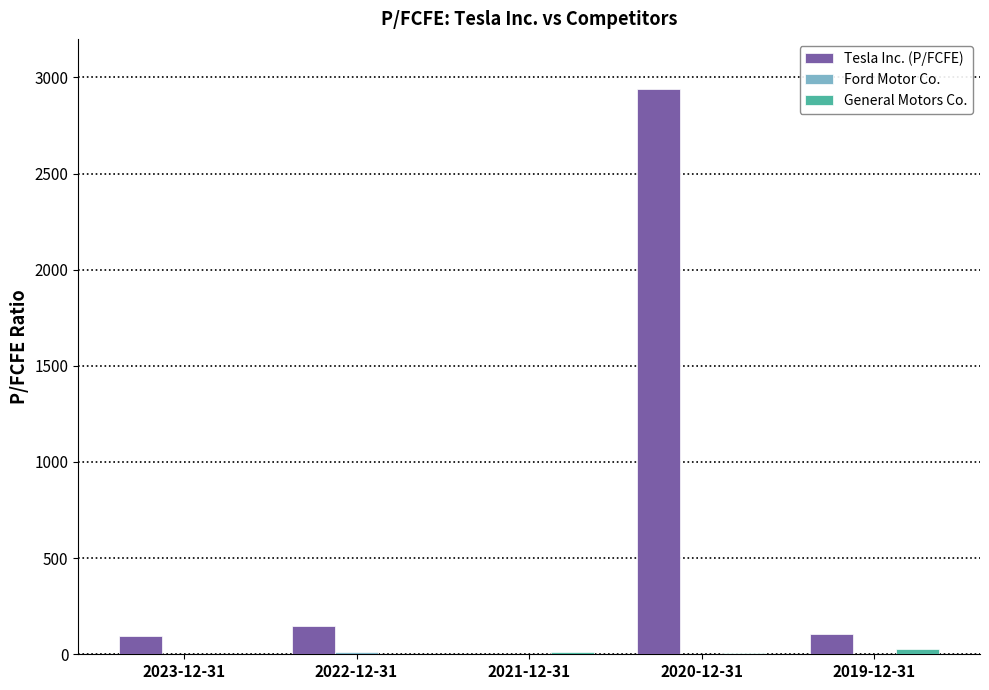

The value of Tesla Inc. (P/FCFE) at 2019-12-31 is 107.4. True or false?

True